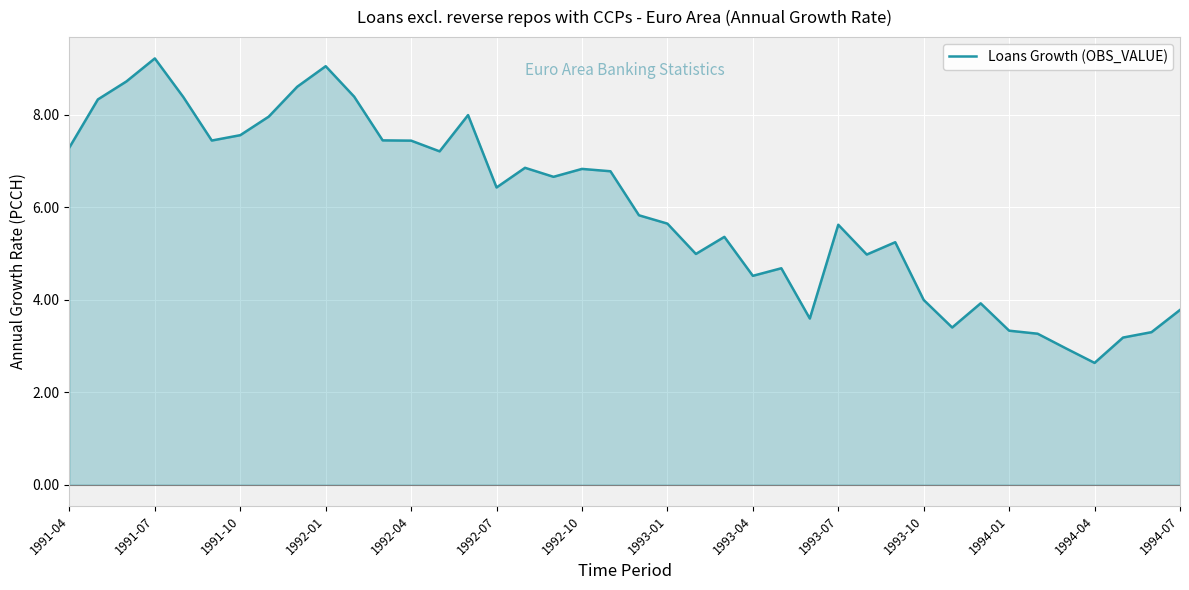

True or false: the data has more than 2 interior local peaks.

True